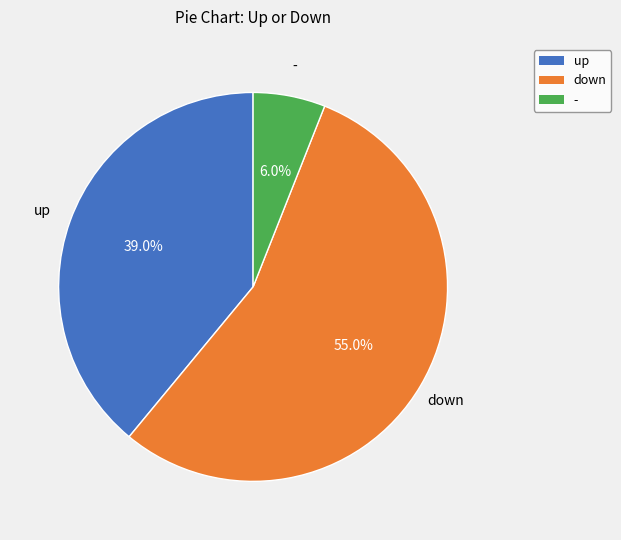

Do - and down together represent more than half of the pie?

Yes